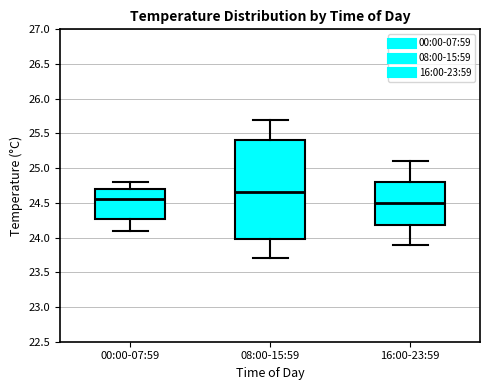

Reading left to right, read every box against the y-axis: the position of its median line, the range the box covers, and the ends of its whiskers. The values are not printed on the chart, so give them approximately, as read against the axis.

00:00-07:59: median 24.55, box 24.30 to 24.70, whiskers 24.10 to 24.80
08:00-15:59: median 24.65, box 24.00 to 25.40, whiskers 23.70 to 25.70
16:00-23:59: median 24.50, box 24.20 to 24.80, whiskers 23.90 to 25.10